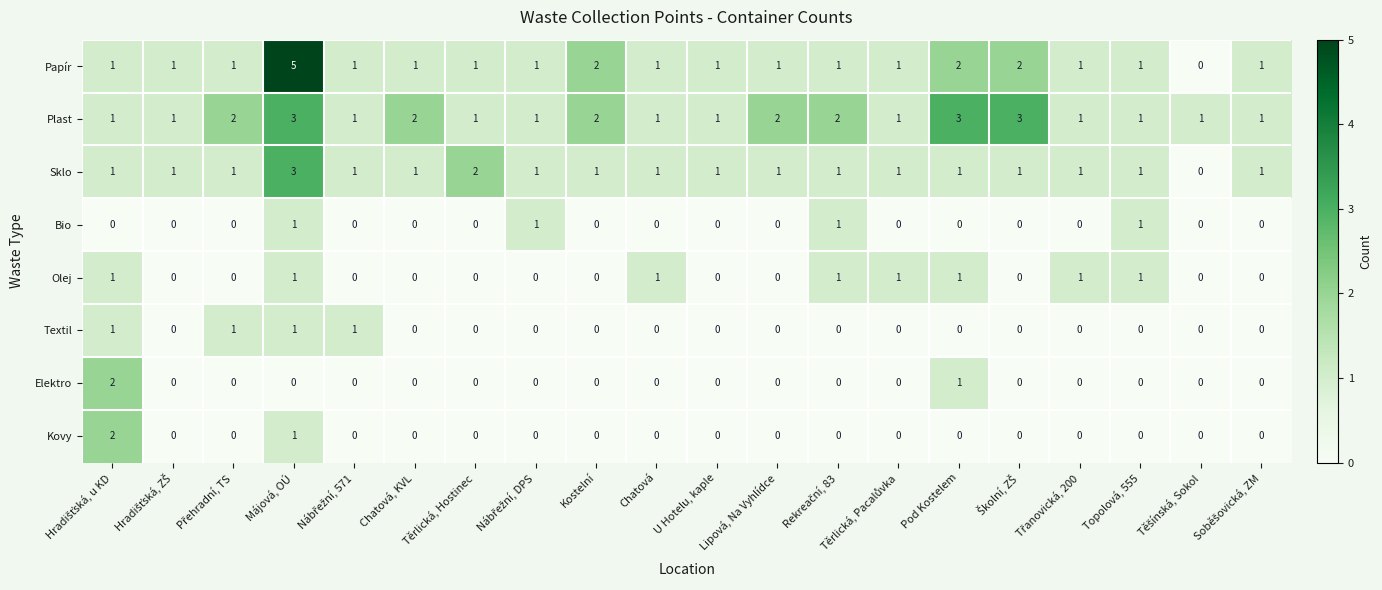

How many Kovy values are between 0 and 1?

19